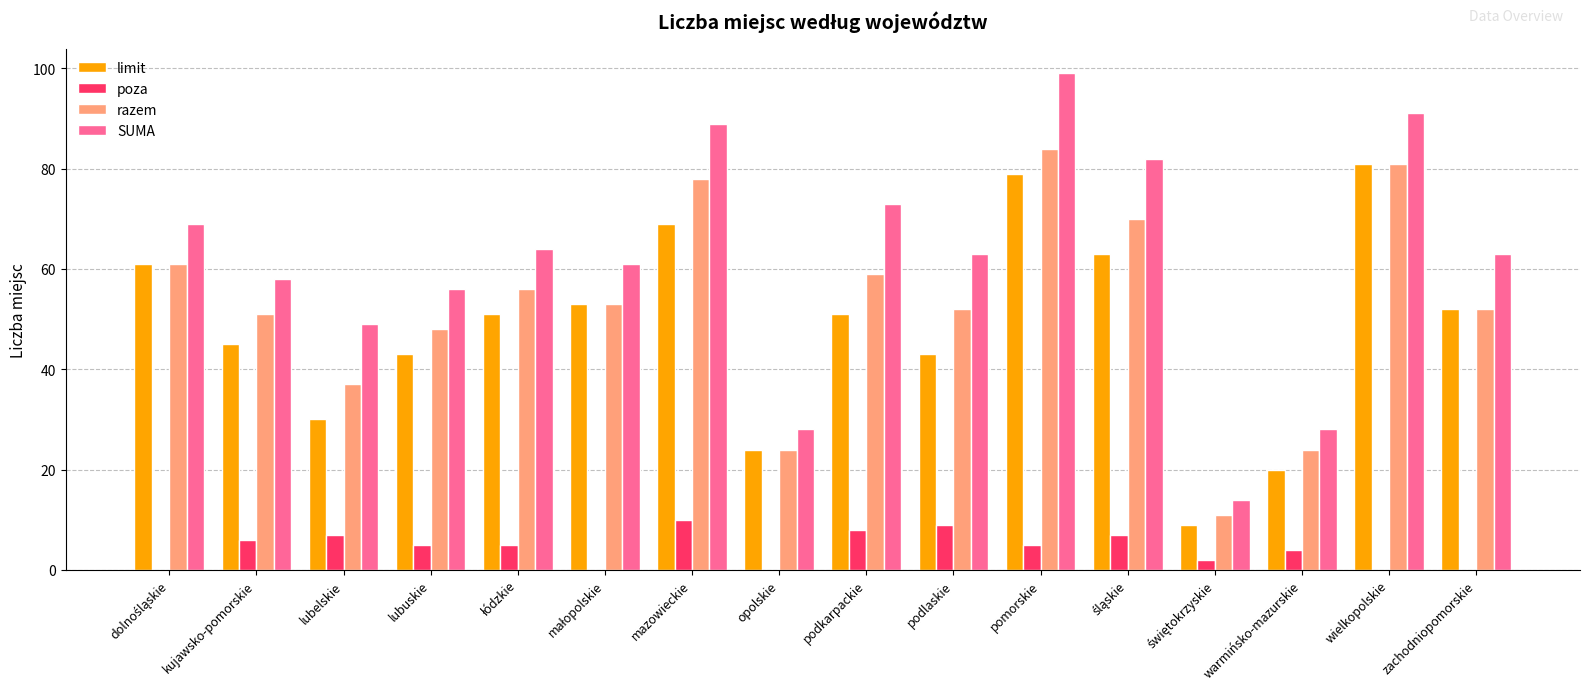

What is the sum of all poza values?

68